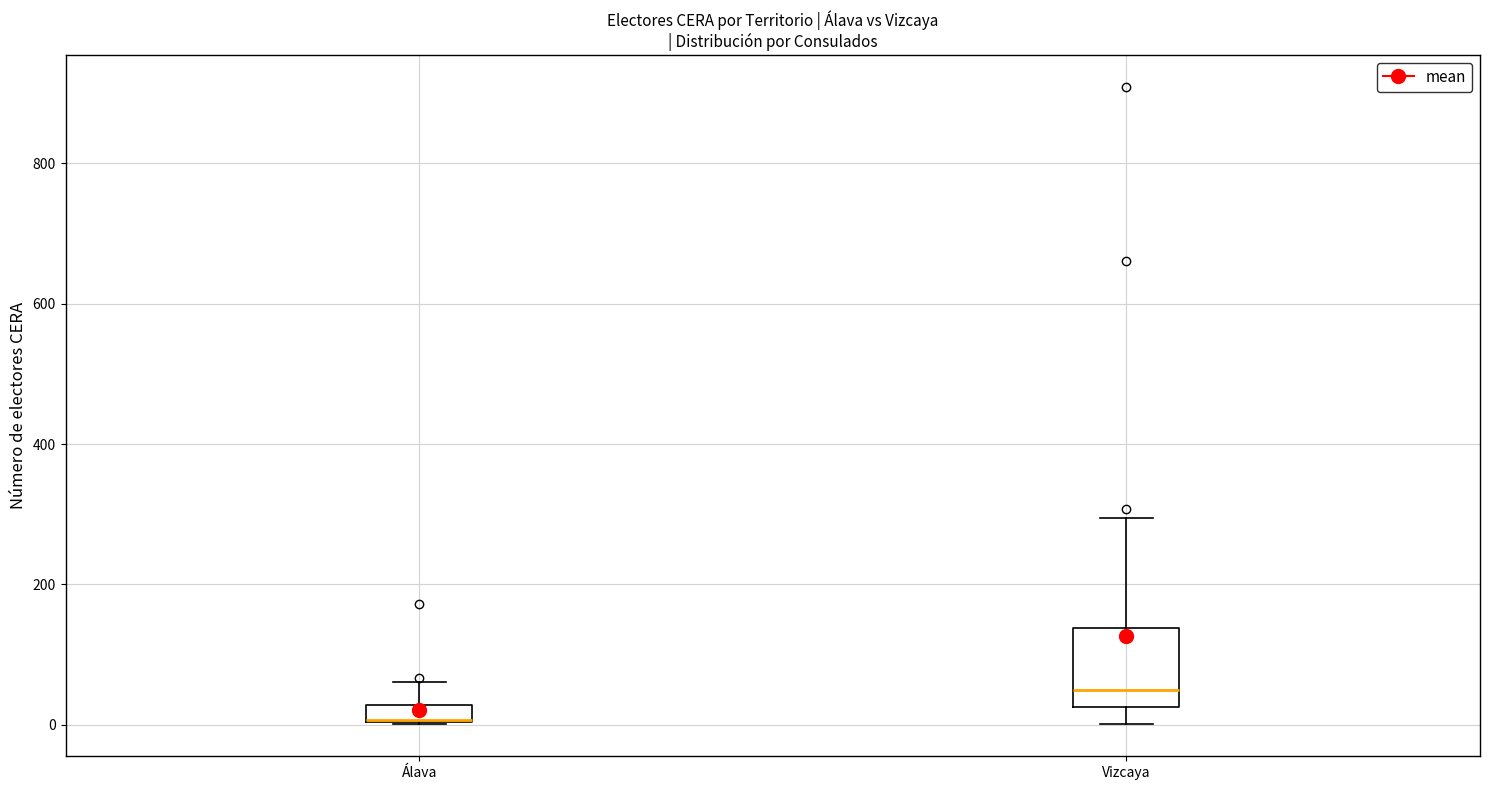

Where does the upper whisker of the box for Álava end on the y-axis? The values are not printed on the chart, so give them approximately, as read against the axis.

60